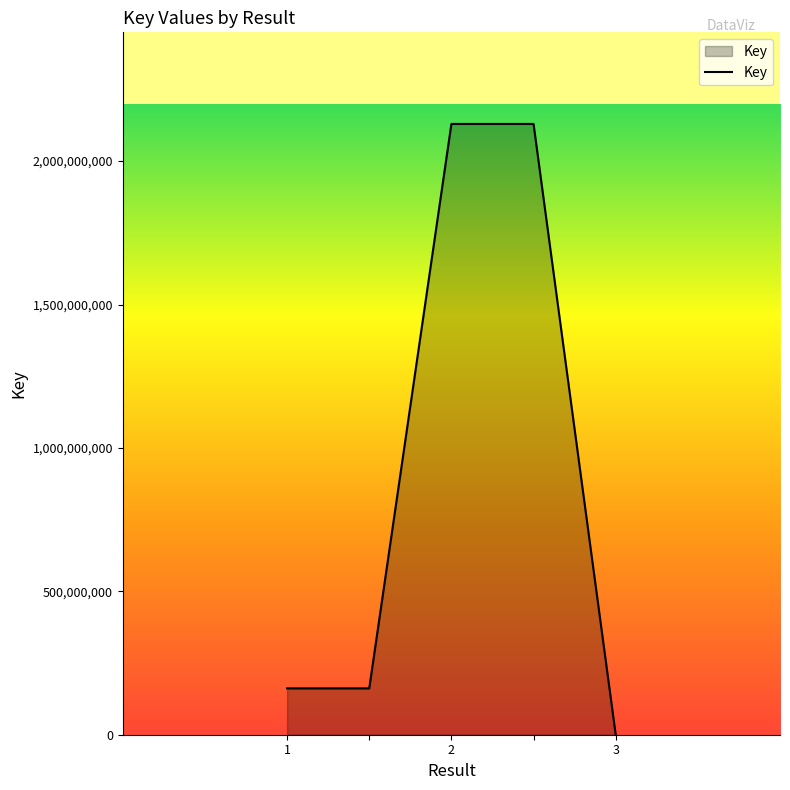

Reading left to right, transcribe all the data shown in this chart.

161598651	161598651	2129661606	2129661606	6961